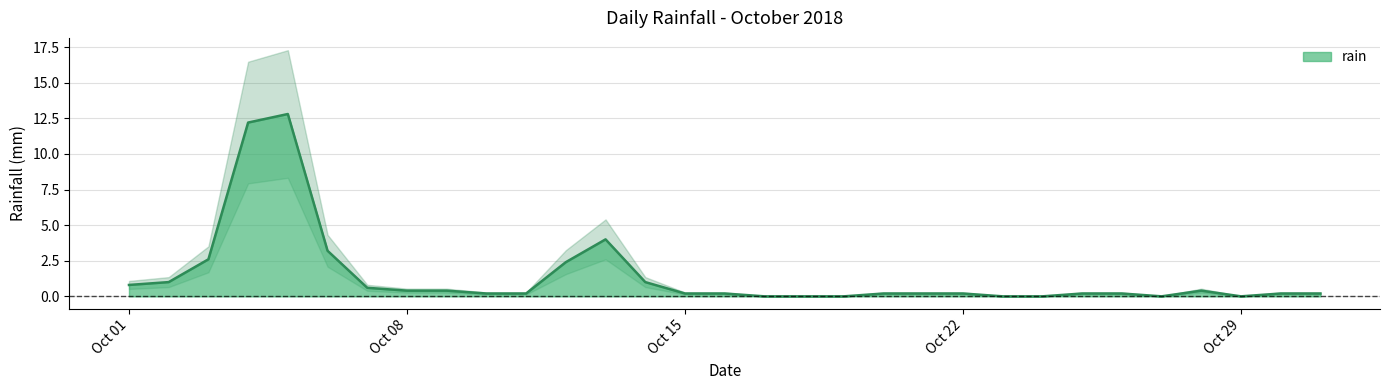

How many lines are shown in the chart?

1